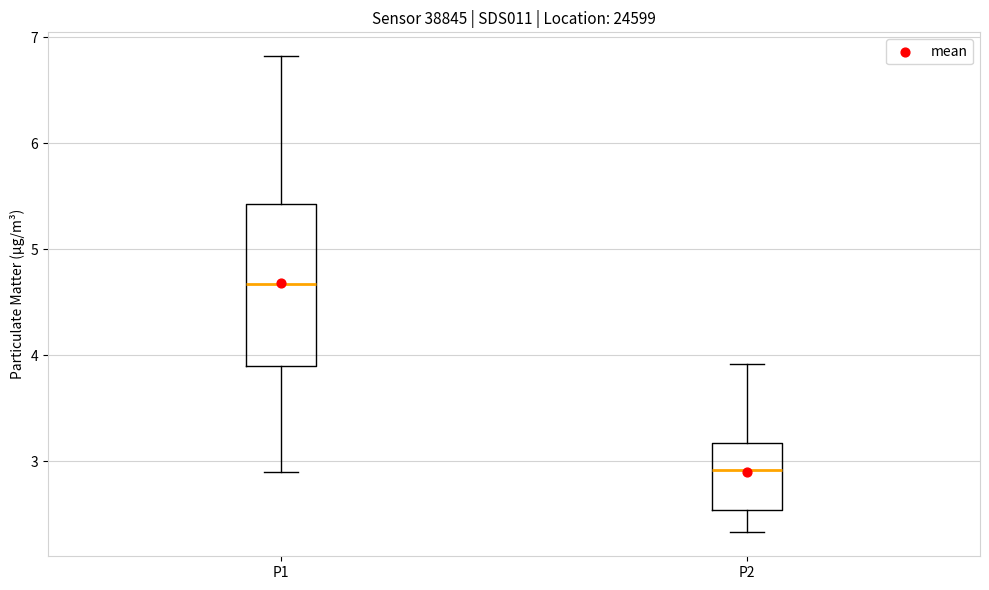

Where is the upper edge of the box for P1 on the y-axis? The values are not printed on the chart, so give them approximately, as read against the axis.

5.4